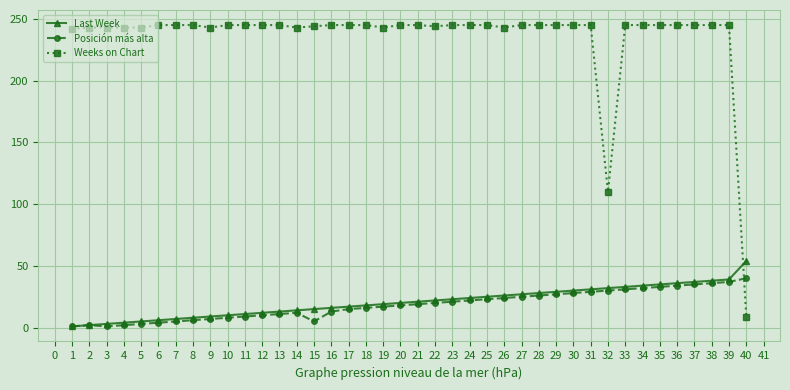

What is the sum of the Weeks on Chart values at 25 and 6?

490